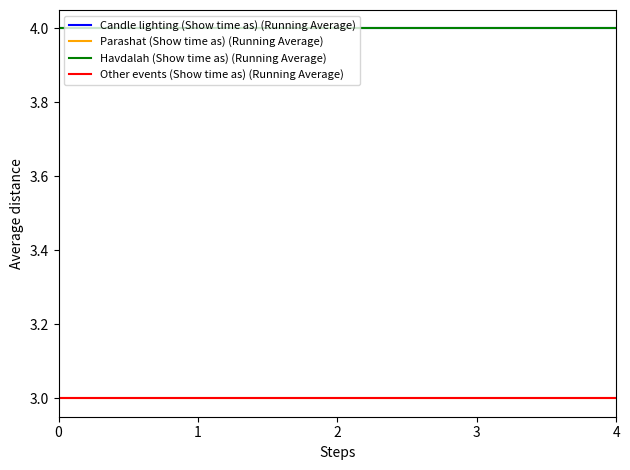

How many lines are shown in the chart?

4